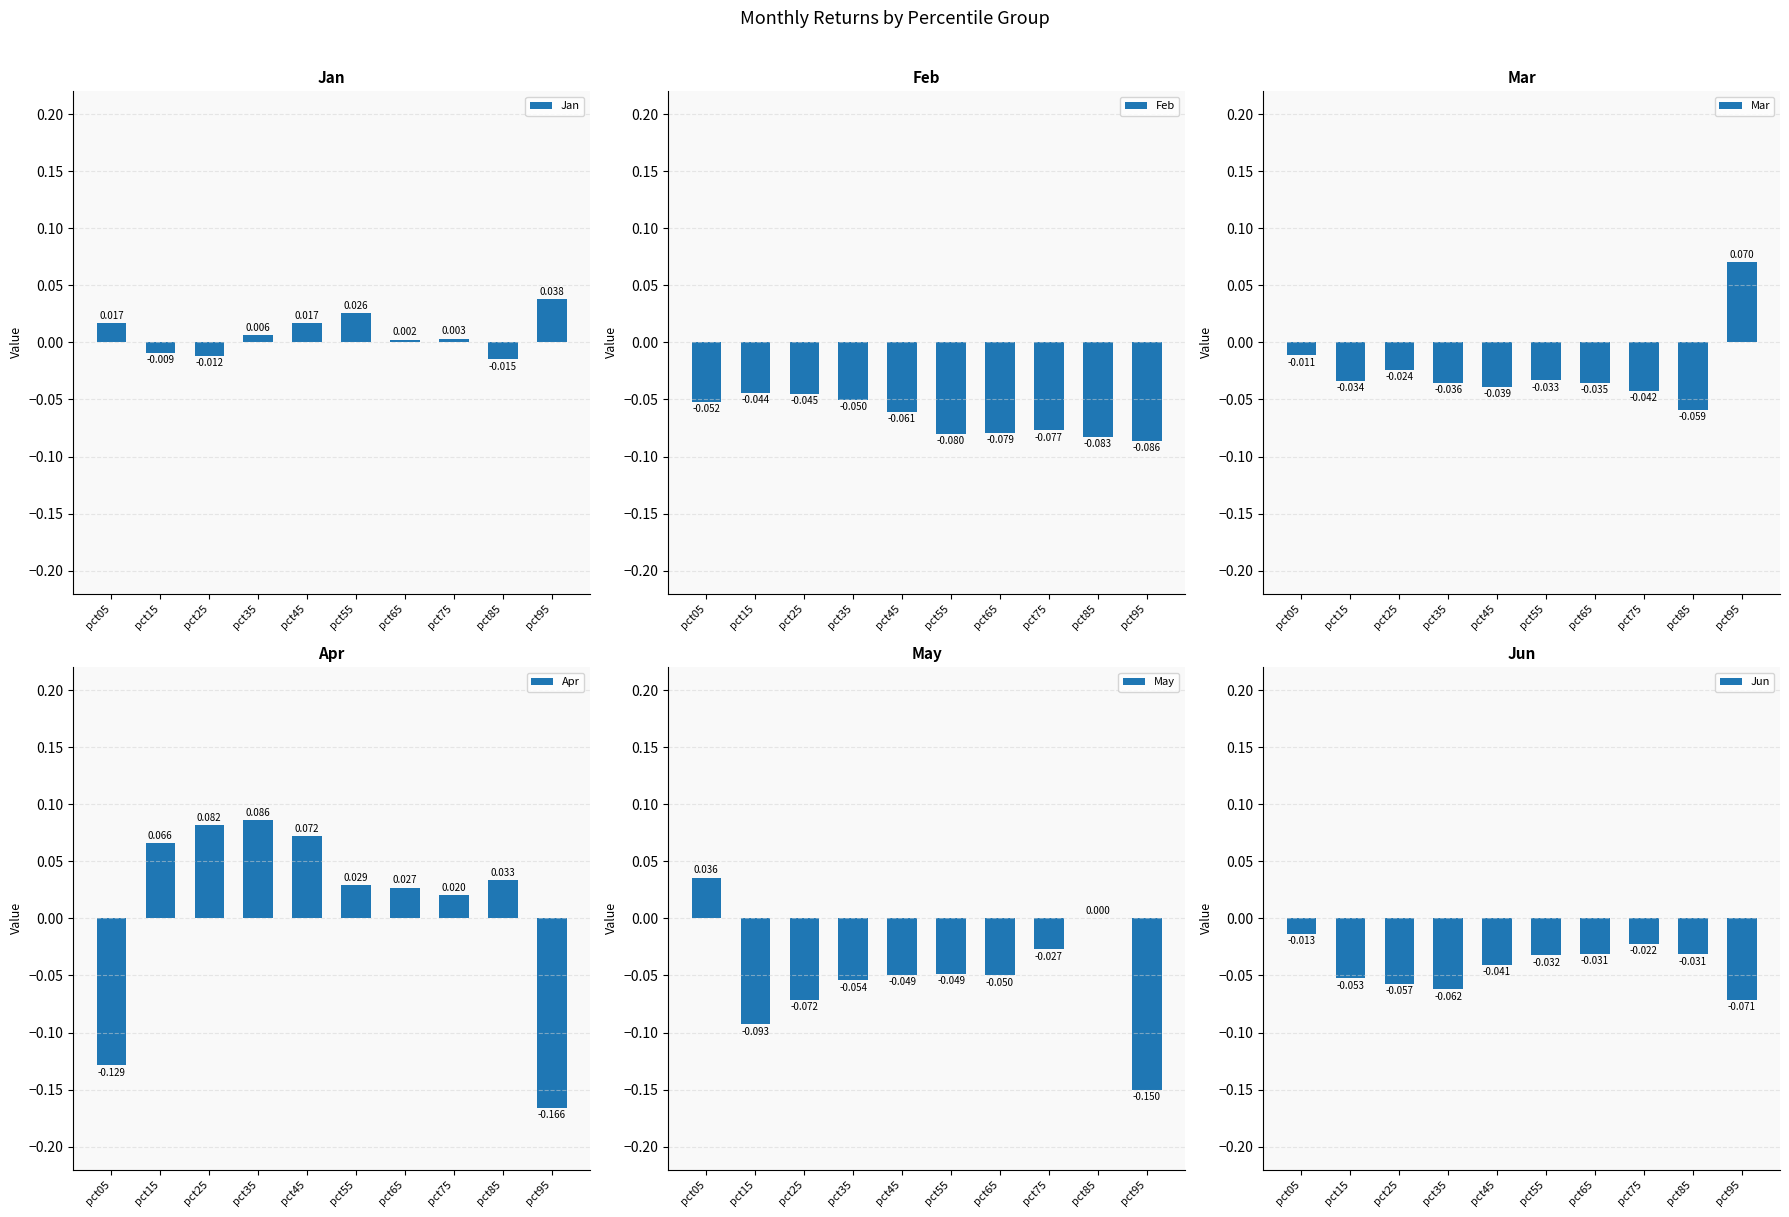

Does the chart contain stacked bars?

No